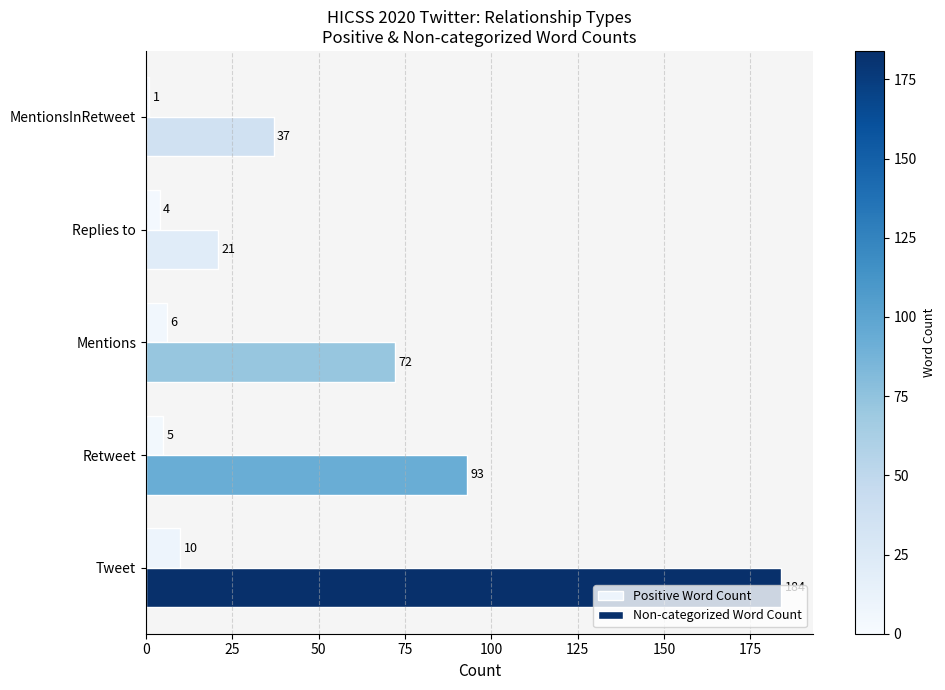

Rank the series by their maximum value, from highest to lowest.

Non-categorized Word Count, Positive Word Count